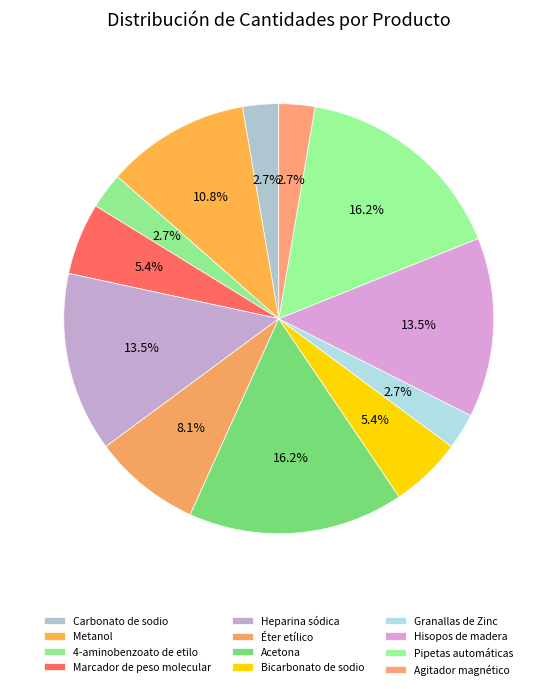

To the nearest percent, what portion does Carbonato de sodio represent?

3%